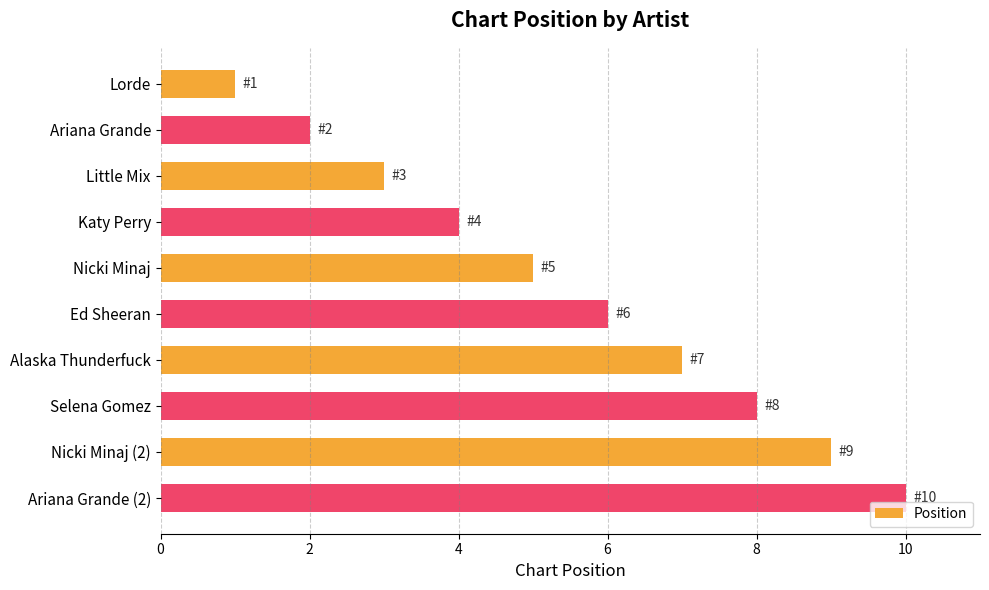

Count the number of data series in this chart.

1